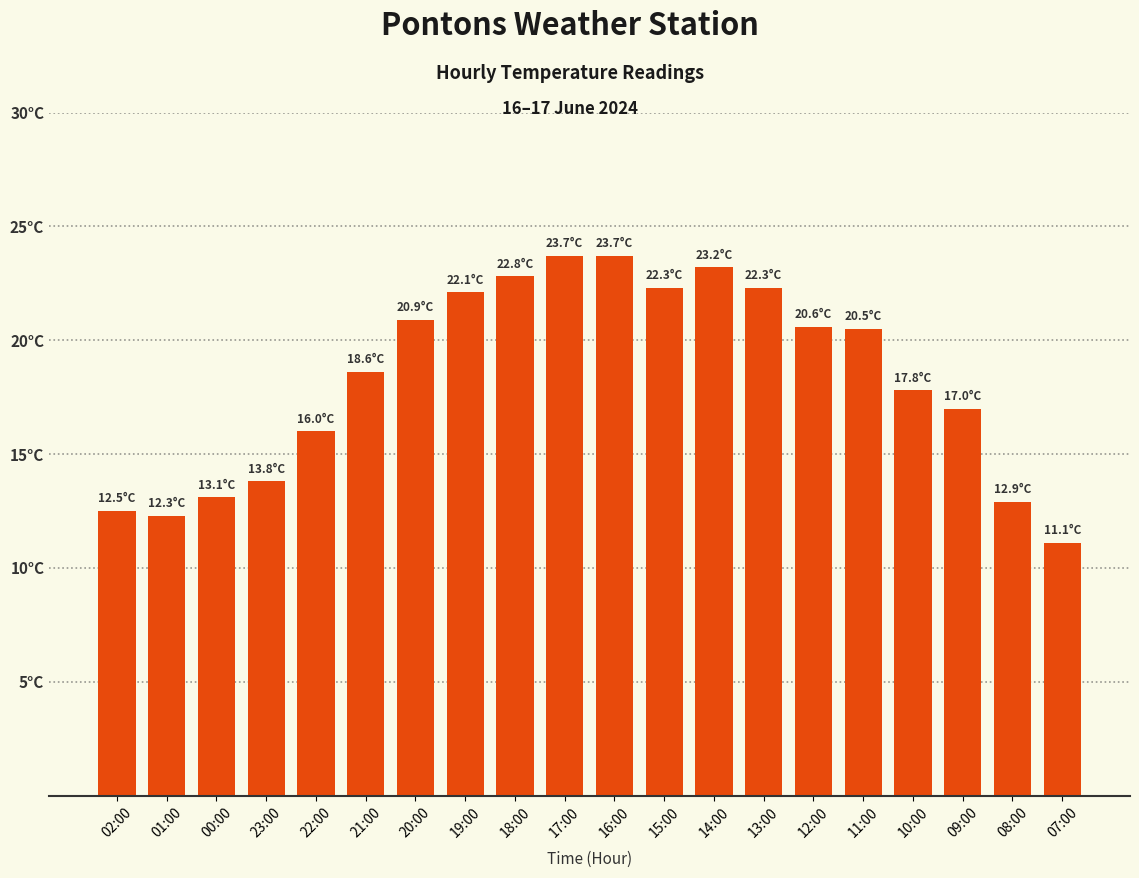

The chart shows a value of 12.5 at 17:00. True or false?

False